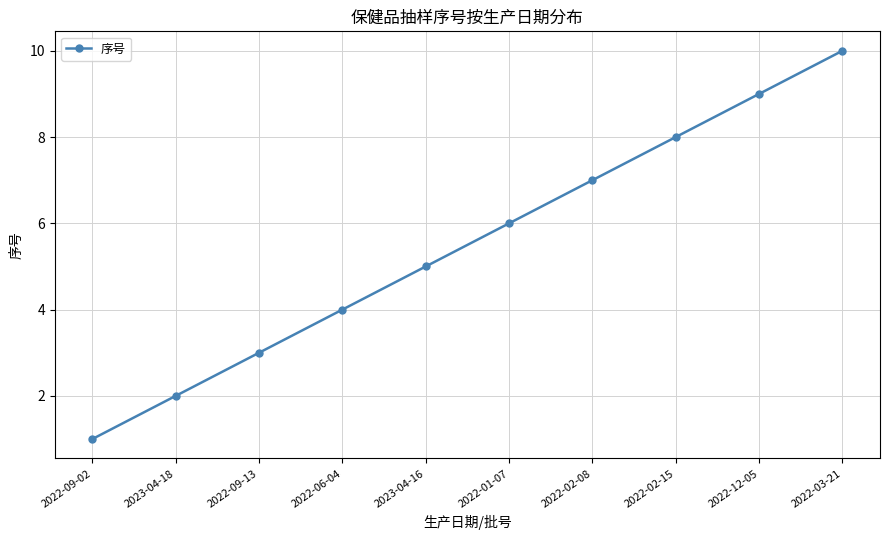

What is the sum of all values?

55